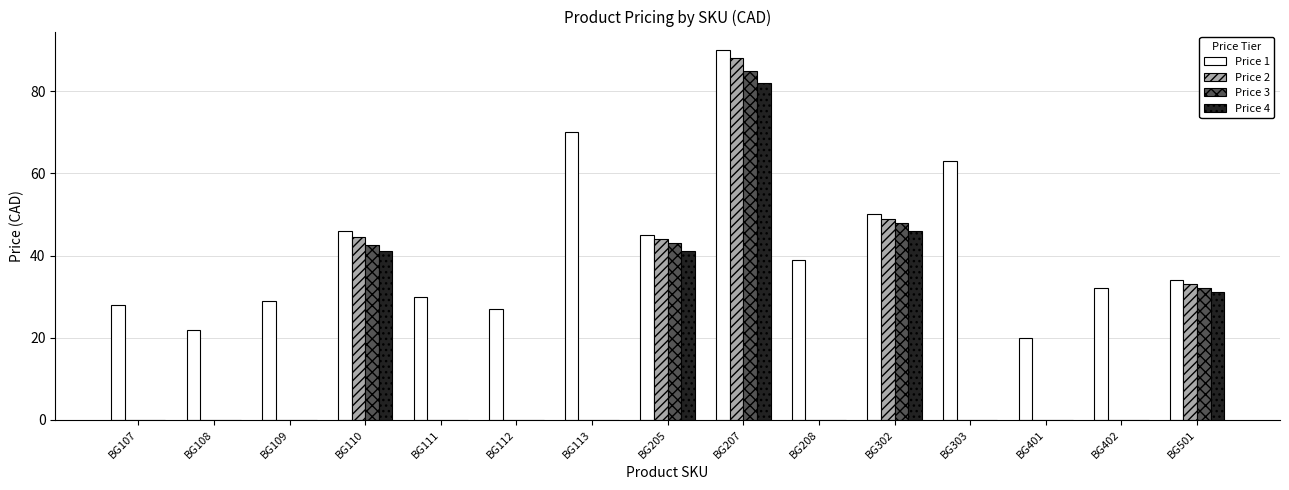

Which series changed the most between BG108 and BG207?

Price 2